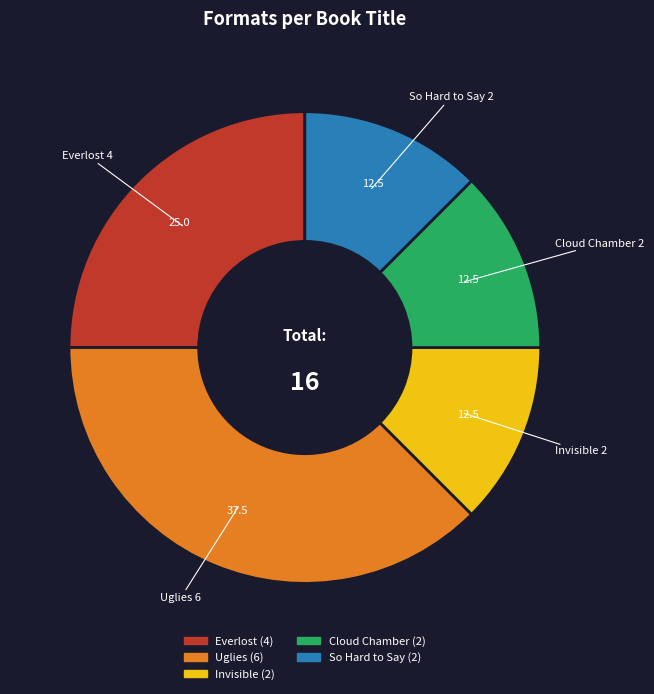

The Cloud Chamber slice represents 27% of the pie. True or false?

False